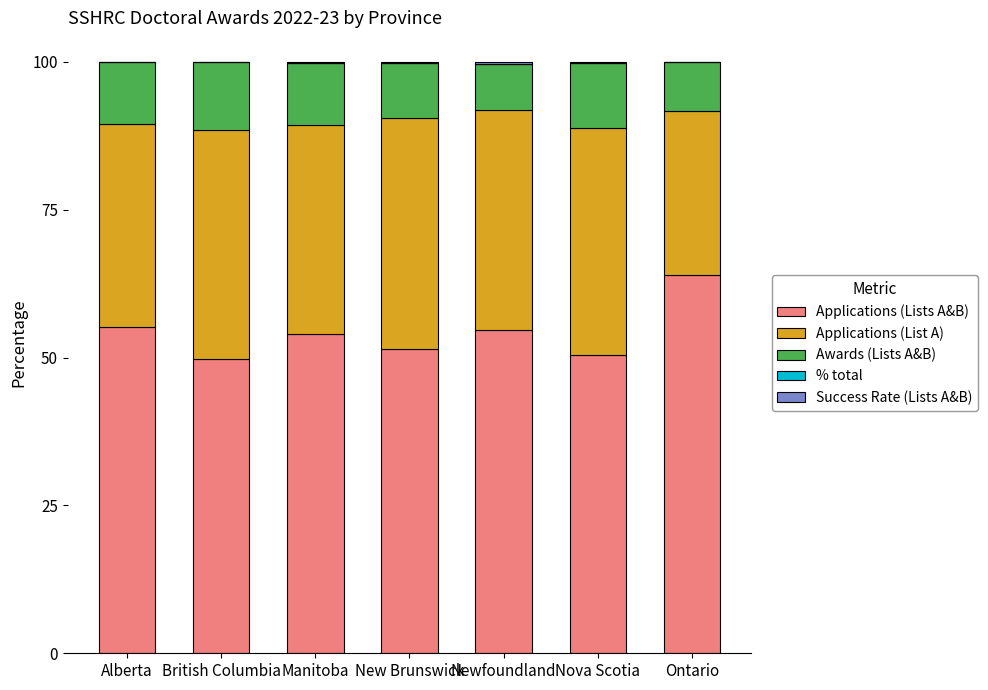

Are the bars grouped side by side (vs. stacked)?

No